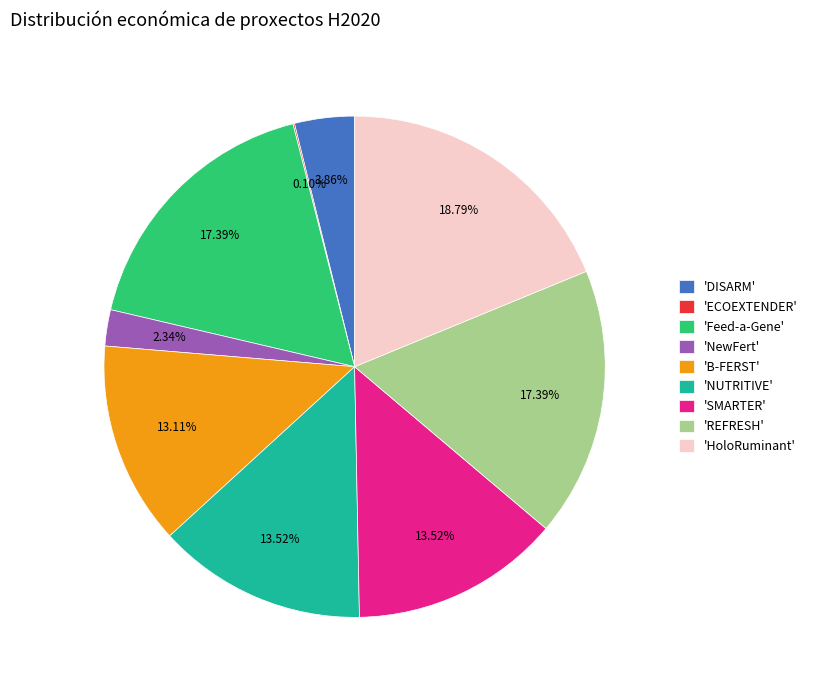

Which category has the biggest portion of the pie?

'HoloRuminant'